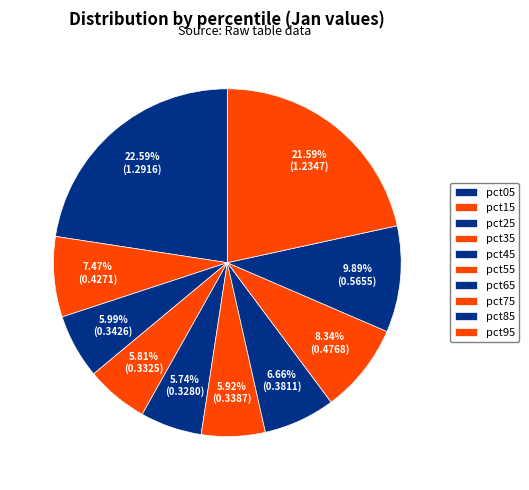

Is the sum of pct15 and pct95 greater than half?

No